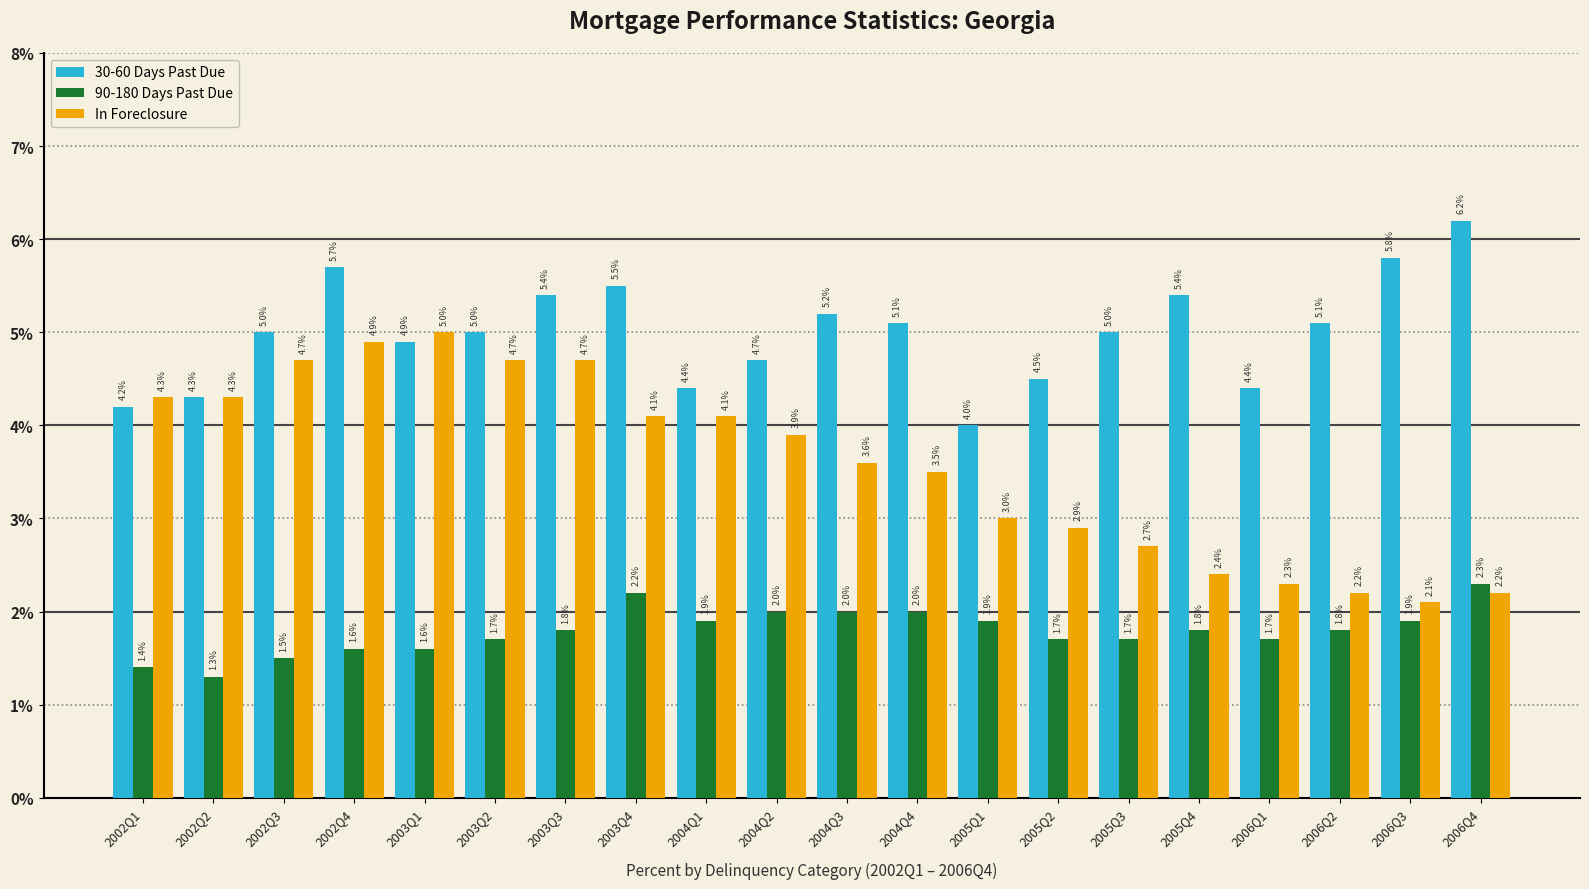

At which category is the sum across all series the highest?

2002Q4